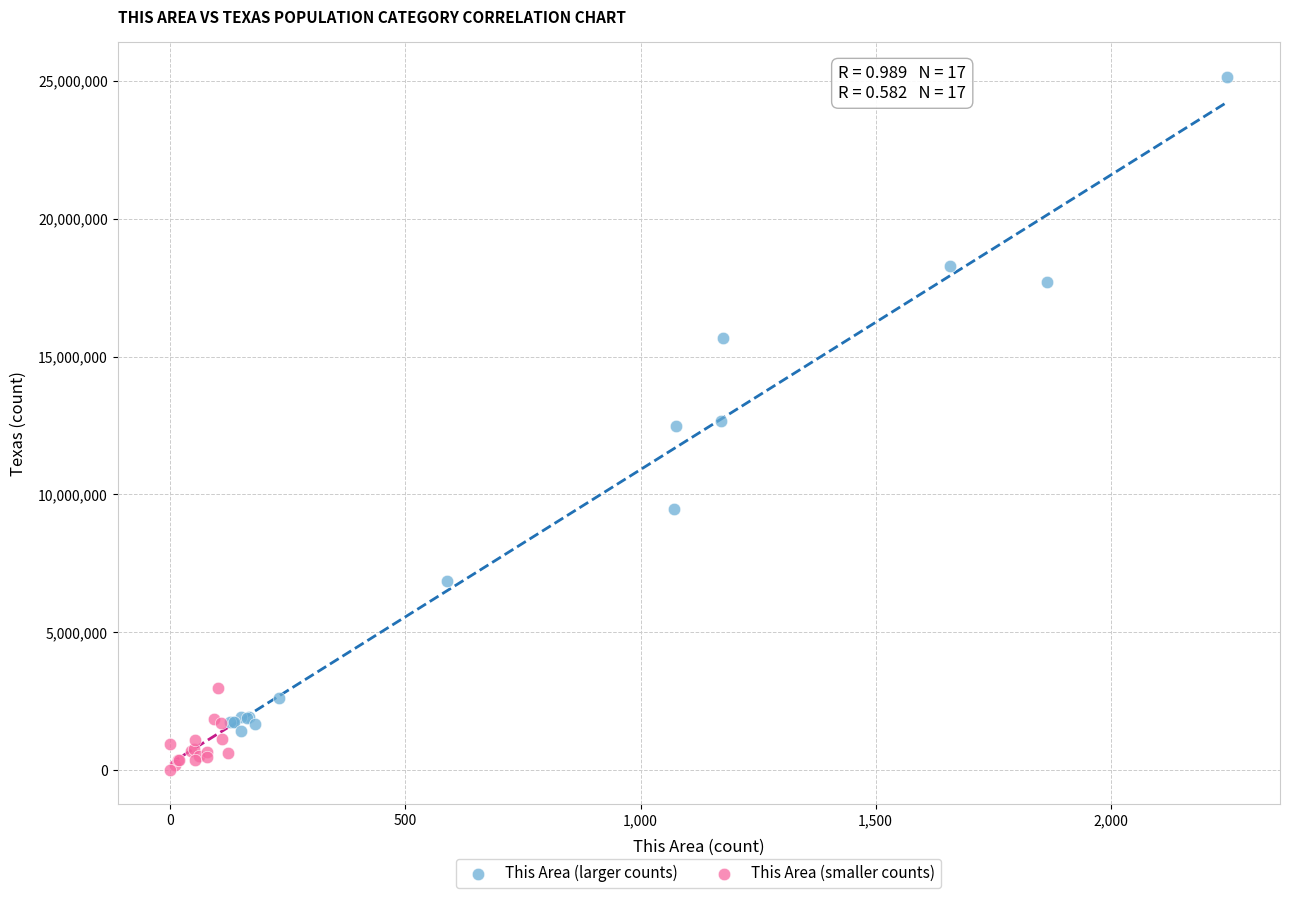

Which series contains the lowest Y value?

This Area (smaller counts)